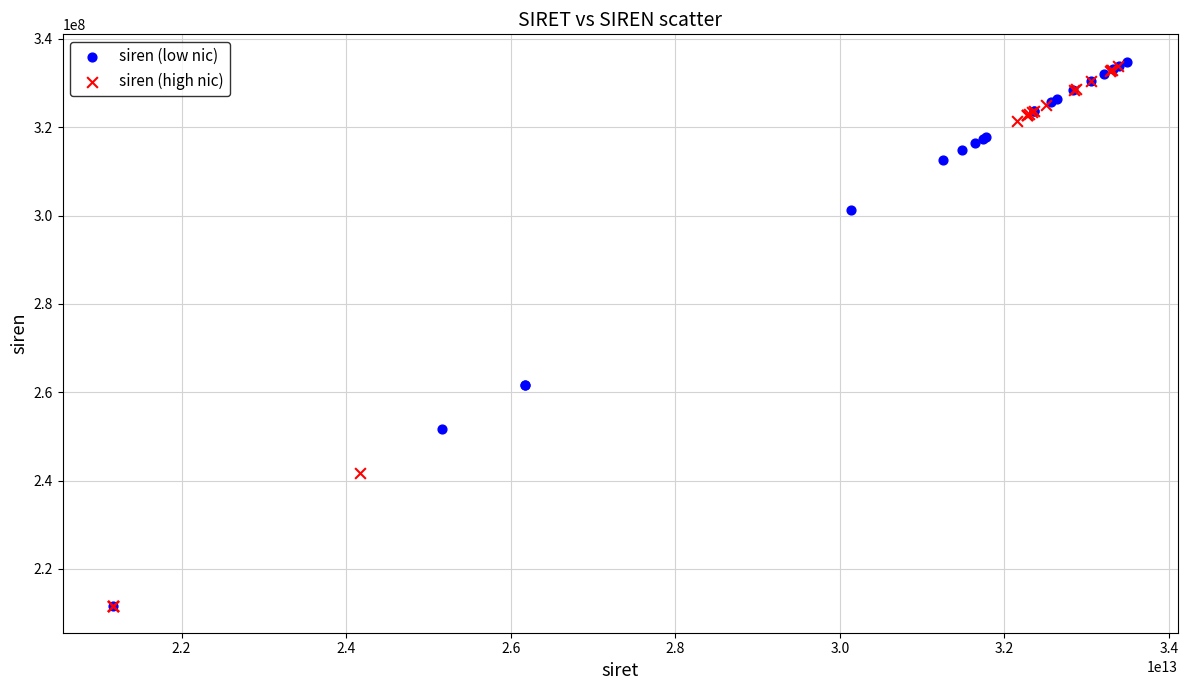

What are all the series names shown in the legend?

siren (low nic), siren (high nic)